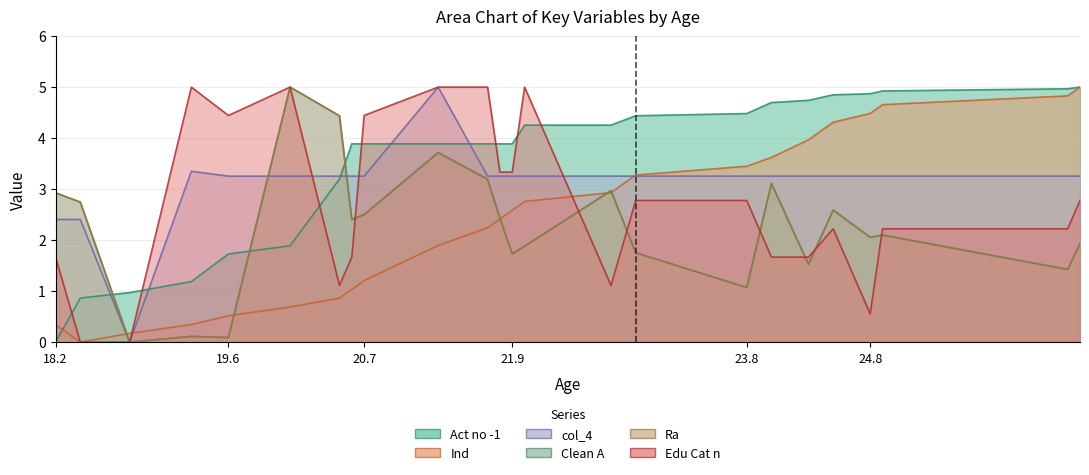

Reading left to right, what are all the values shown in this chart?

Act no -1: 18.2=0.0	18.4=0.9	18.8=1.0	19.3=1.2	19.6=1.7	20.1=1.9	20.5=3.2	20.6=3.9	20.7=3.9	21.3=3.9	21.7=3.9	21.8=3.9	21.9=3.9	22.0=4.3	22.7=4.3	22.9=4.4	23.8=4.5	24.0=4.7	24.3=4.7	24.5=4.8	24.8=4.9	24.9=4.9	26.4=5.0	26.5=5.0
Ind: 18.2=0.3	18.4=0.0	18.8=0.2	19.3=0.3	19.6=0.5	20.1=0.7	20.5=0.9	20.6=1.0	20.7=1.2	21.3=1.9	21.7=2.2	21.8=2.4	21.9=2.6	22.0=2.8	22.7=2.9	22.9=3.3	23.8=3.4	24.0=3.6	24.3=4.0	24.5=4.3	24.8=4.5	24.9=4.7	26.4=4.8	26.5=5.0
col_4: 18.2=2.4	18.4=2.4	18.8=0.0	19.3=3.3	19.6=3.3	20.1=3.3	20.5=3.3	20.6=3.3	20.7=3.3	21.3=5.0	21.7=3.3	21.8=3.3	21.9=3.3	22.0=3.3	22.7=3.3	22.9=3.3	23.8=3.3	24.0=3.3	24.3=3.3	24.5=3.3	24.8=3.3	24.9=3.3	26.4=3.3	26.5=3.3
Clean A: 18.2=2.9	18.4=2.7	18.8=0.0	19.3=0.1	19.6=0.1	20.1=5.0	20.5=4.4	20.6=2.4	20.7=2.5	21.3=3.7	21.7=3.2	21.8=2.4	21.9=1.7	22.0=1.9	22.7=3.0	22.9=1.8	23.8=1.1	24.0=3.1	24.3=1.5	24.5=2.6	24.8=2.1	24.9=2.1	26.4=1.4	26.5=1.9
Ra: 18.2=2.9	18.4=2.7	18.8=0.0	19.3=0.1	19.6=0.1	20.1=5.0	20.5=4.4	20.6=2.4	20.7=2.5	21.3=3.7	21.7=3.2	21.8=2.4	21.9=1.7	22.0=1.9	22.7=3.0	22.9=1.8	23.8=1.1	24.0=3.1	24.3=1.5	24.5=2.6	24.8=2.1	24.9=2.1	26.4=1.4	26.5=1.9
Edu Cat n: 18.2=1.7	18.4=0.0	18.8=0.0	19.3=5.0	19.6=4.4	20.1=5.0	20.5=1.1	20.6=1.7	20.7=4.4	21.3=5.0	21.7=5.0	21.8=3.3	21.9=3.3	22.0=5.0	22.7=1.1	22.9=2.8	23.8=2.8	24.0=1.7	24.3=1.7	24.5=2.2	24.8=0.6	24.9=2.2	26.4=2.2	26.5=2.8